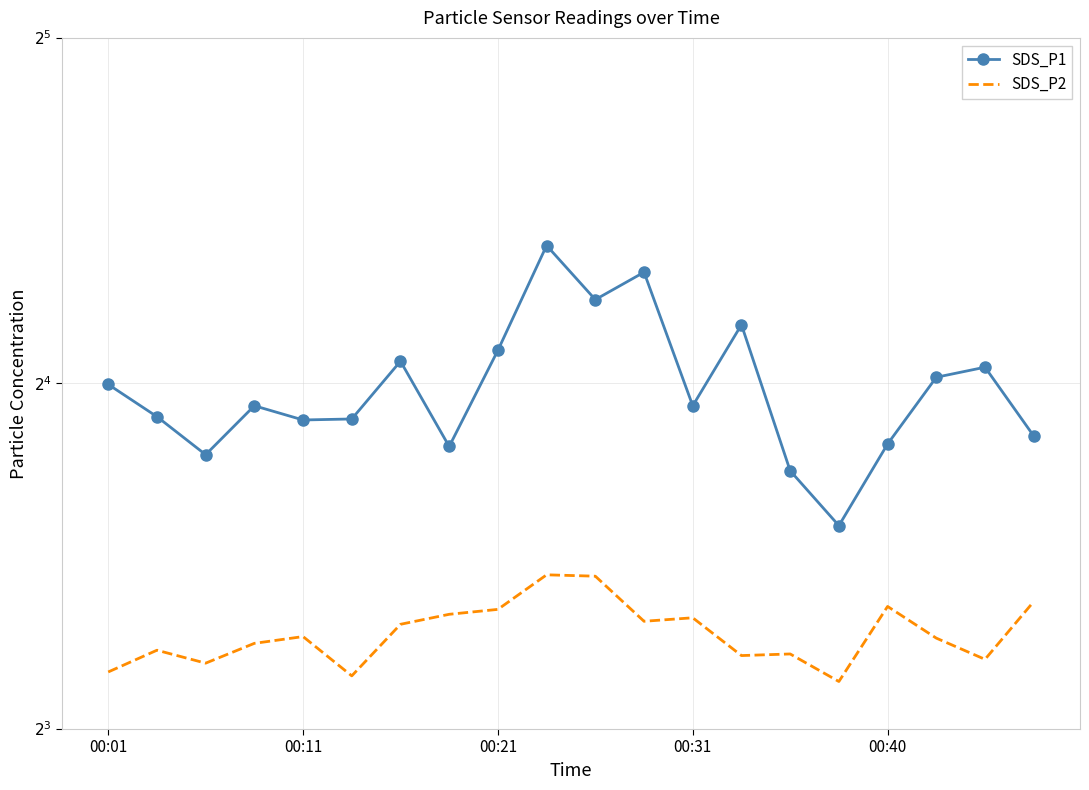

The SDS_P2 series shows 17.1 at 00:40. True or false?

False